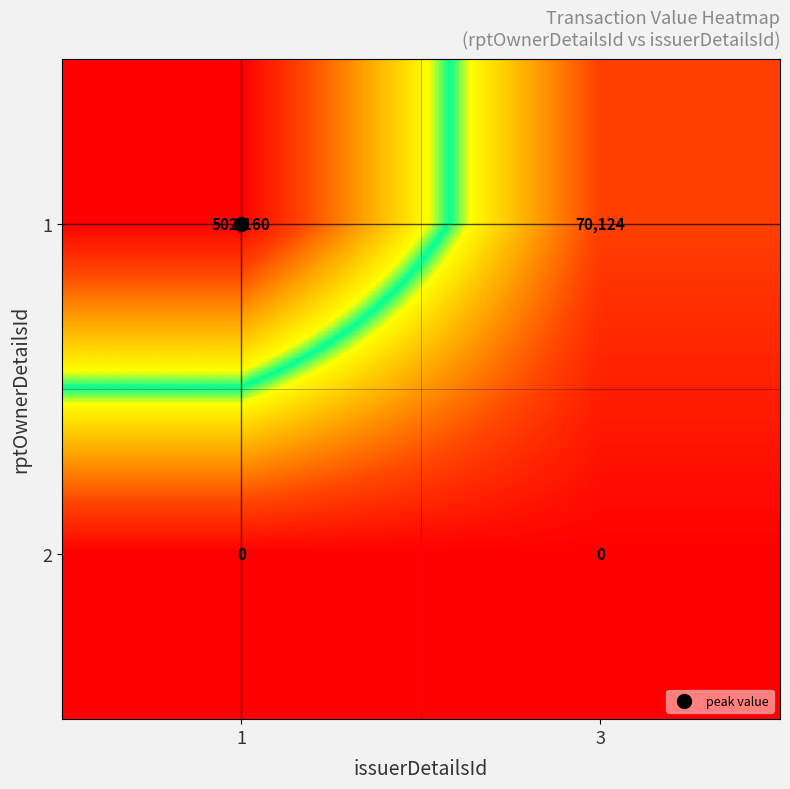

Which series has the widest spread of values?

1